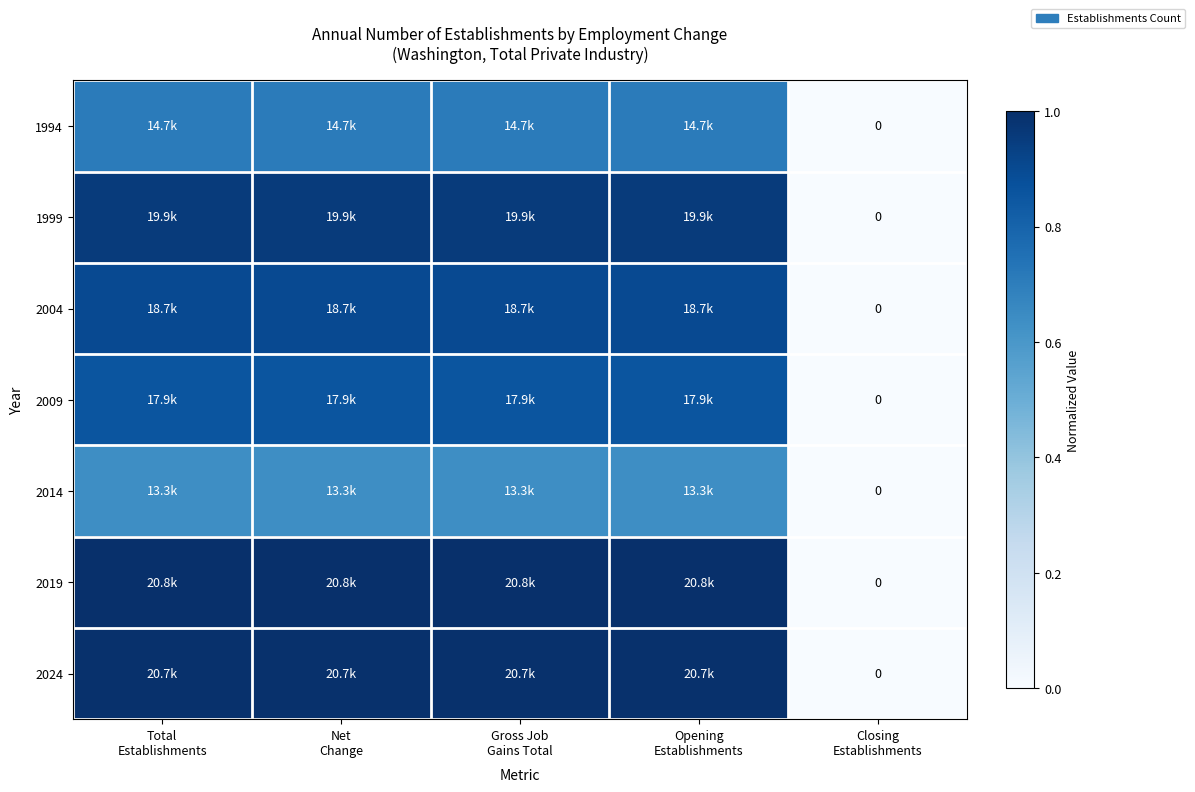

Which category has the lowest value in the 2004 series?

Closing Establishments